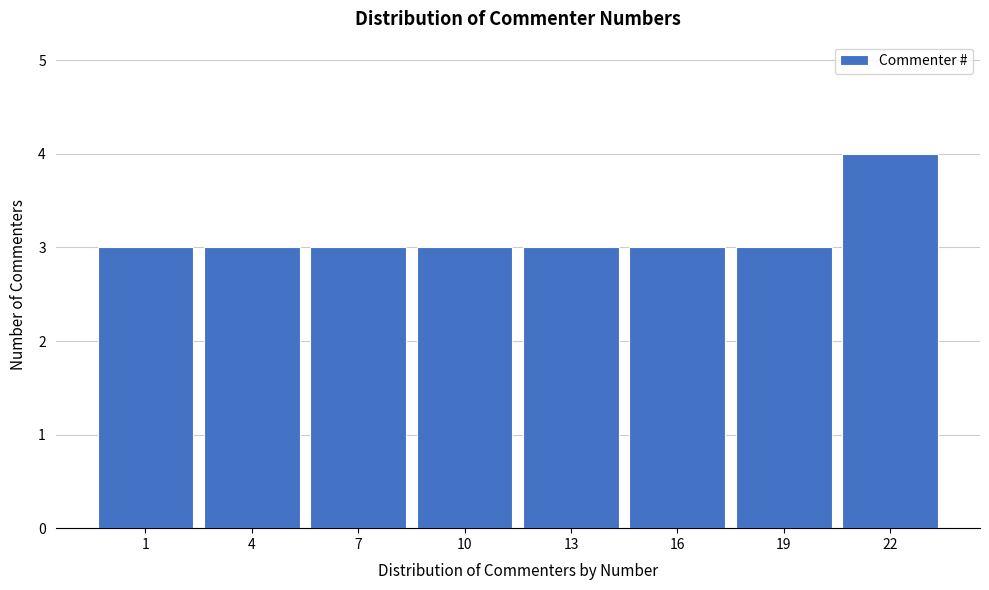

Reading left to right, transcribe all the data shown in this chart.

3	3	3	3	3	3	3	4